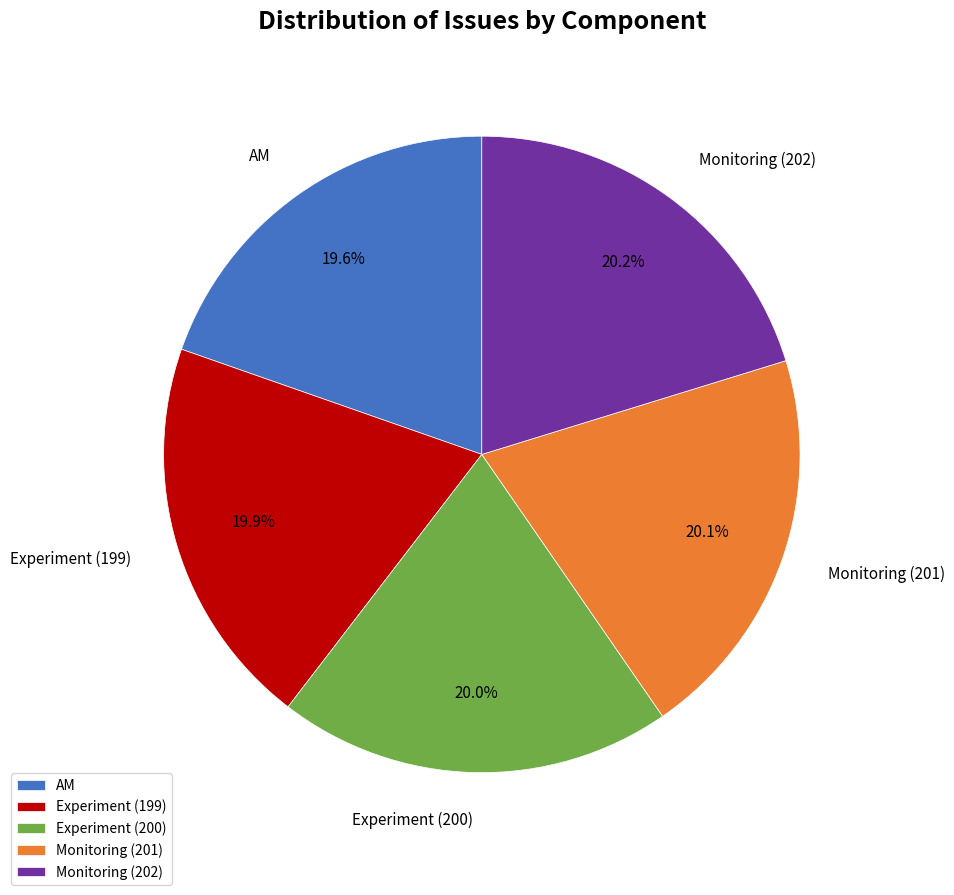

Is Monitoring (202) the majority of the pie?

No